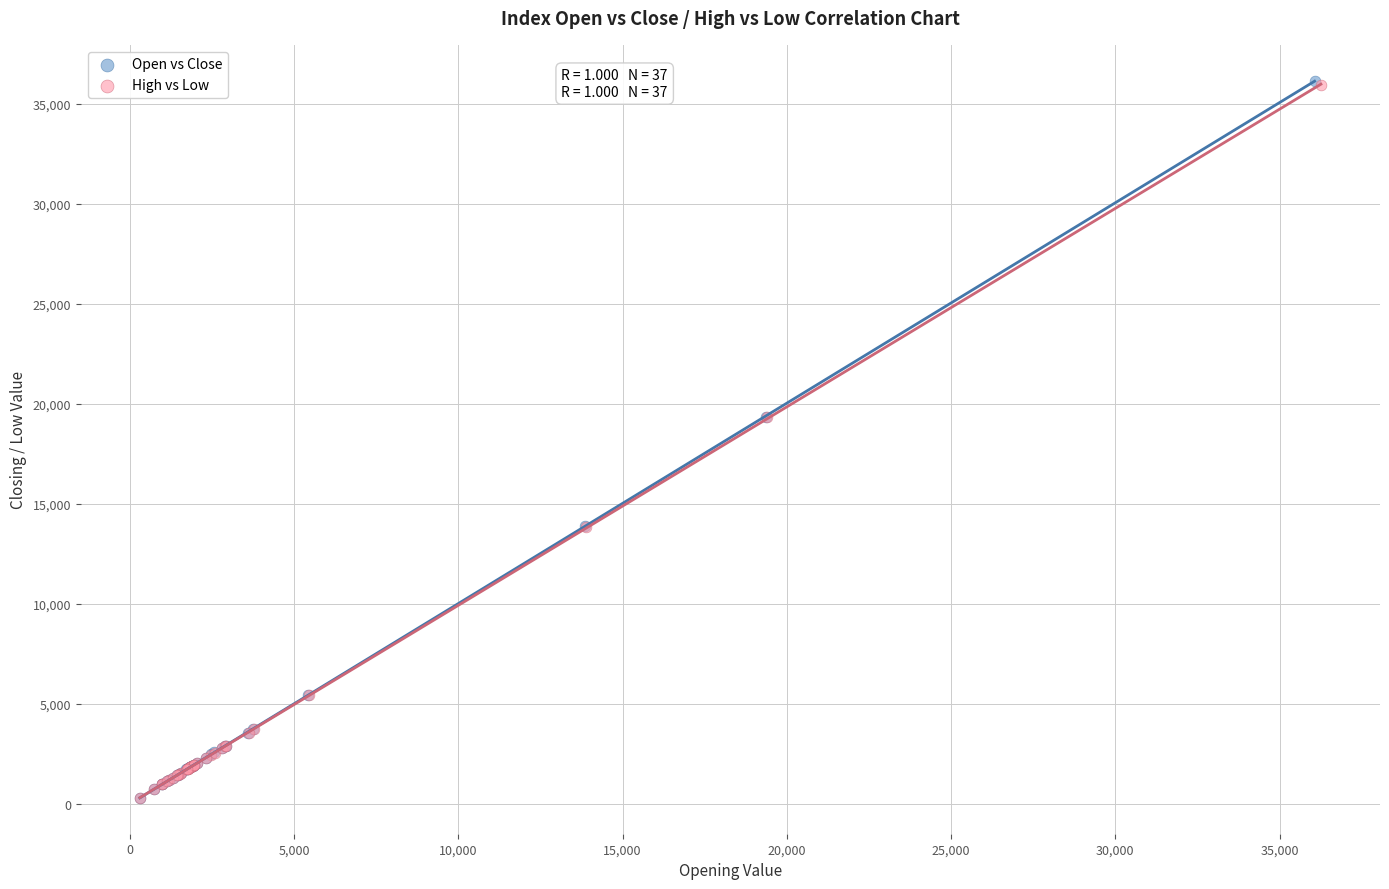

Which series has the widest spread of Y values?

Open vs Close